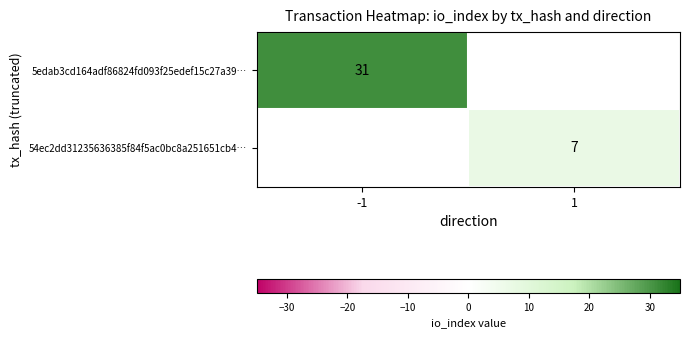

The value of 5edab3cd164adf86824fd093f25edef15c27a39… at -1 is 31. True or false?

True